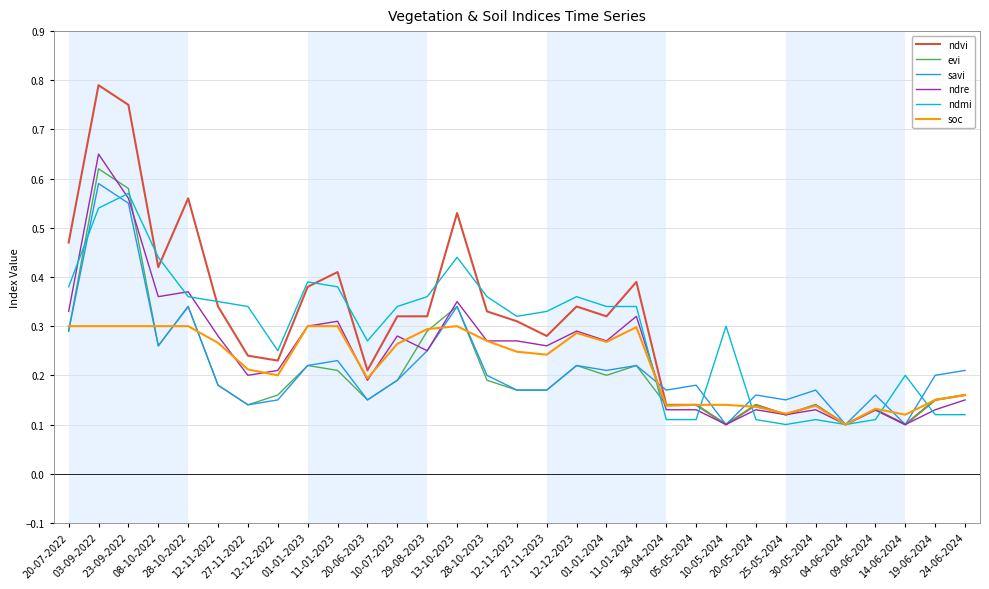

Which series has the largest range (max minus min)?

ndvi